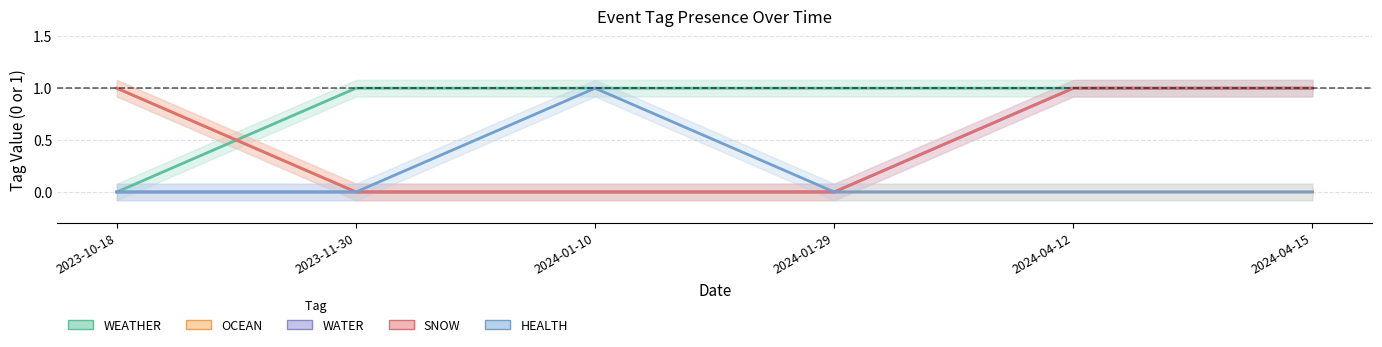

List the series in order of their peak value, lowest first.

WEATHER, OCEAN, WATER, SNOW, HEALTH